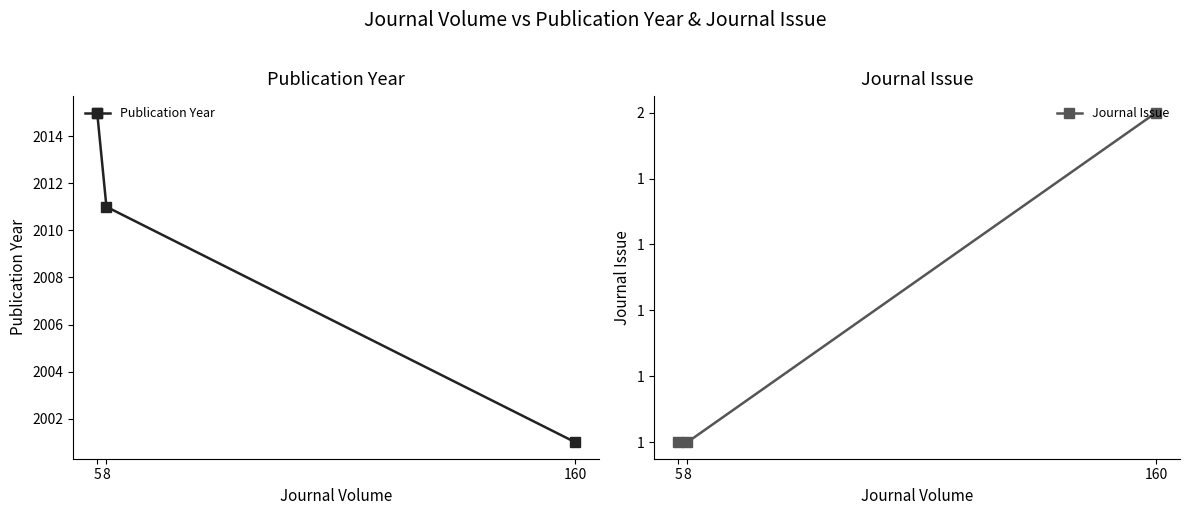

Reading right to left, transcribe all the data shown in this chart.

Publication Year: 2001	2011	2015
Journal Issue: 2	1	1